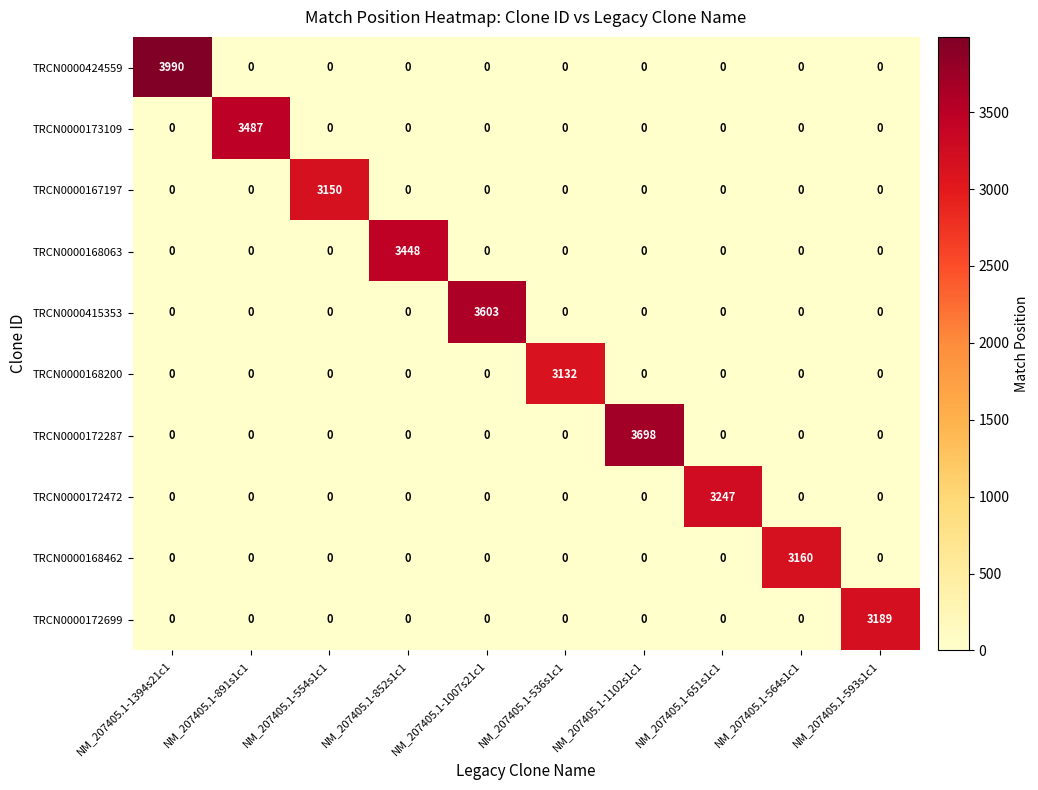

At which category does the chart reach its peak across all series?

NM_207405.1-1394s21c1